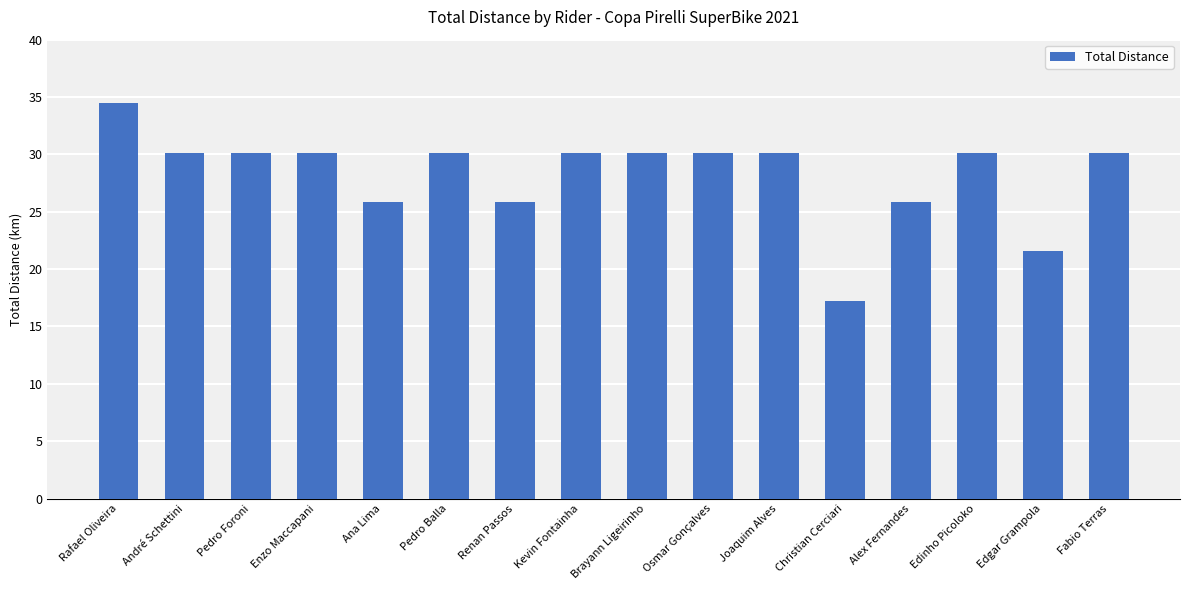

What is the difference between the values at Joaquim Alves and Rafael Oliveira?

4.3